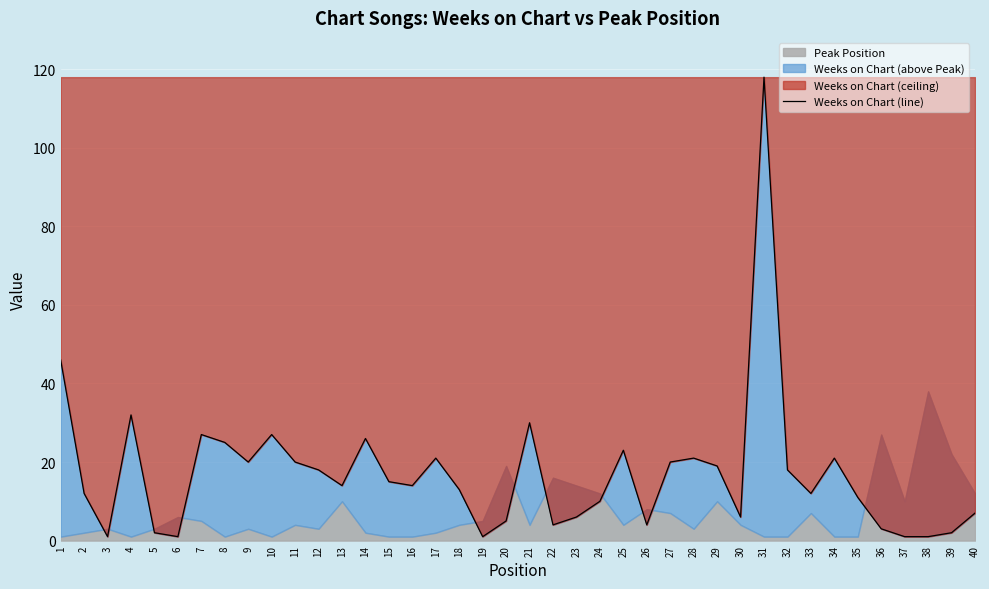

Between 38 and 14, which is larger?

14